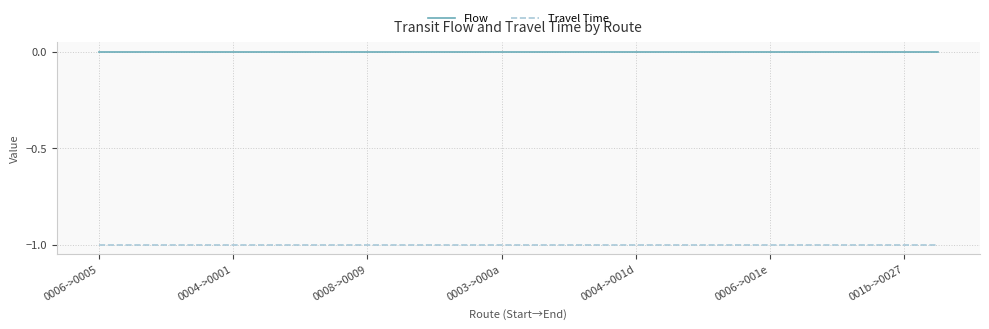

True or false: Flow and Travel Time intersect in this chart.

False